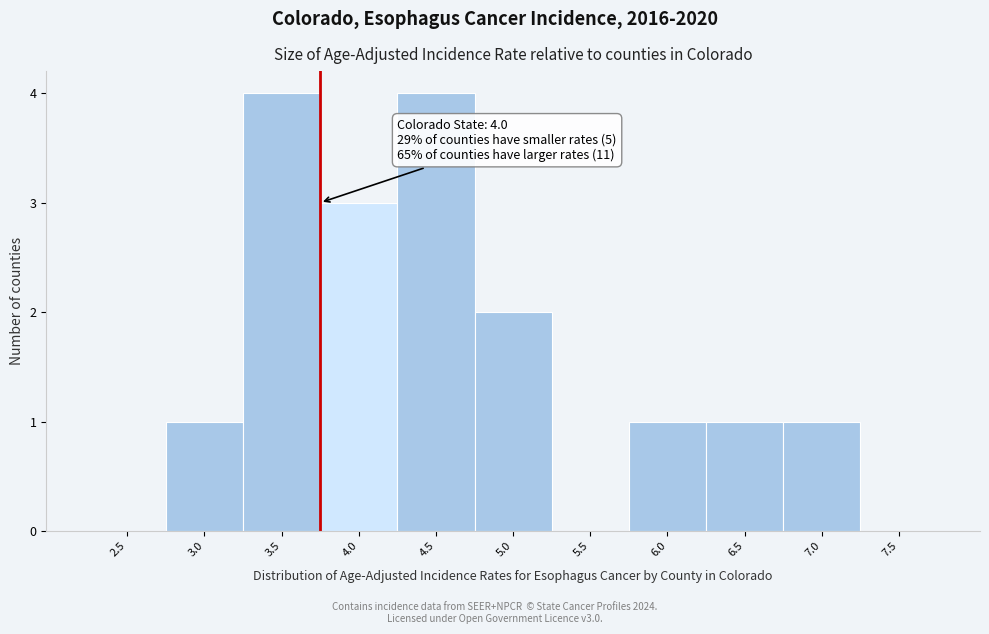

Reading right to left, extract all data points from this chart.

7.5=0	7.0=1	6.5=1	6.0=1	5.5=0	5.0=2	4.5=4	4.0=3	3.5=4	3.0=1	2.5=0